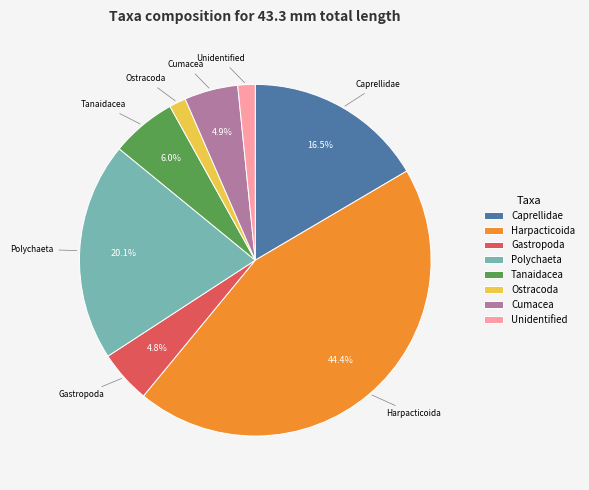

What is the largest slice in the pie chart?

Harpacticoida